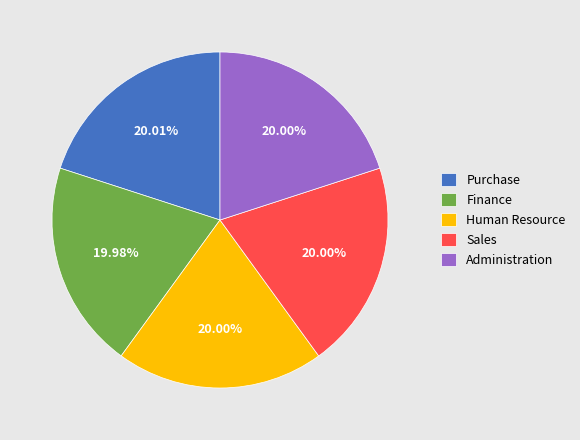

Is the sum of Human Resource and Finance greater than half?

No